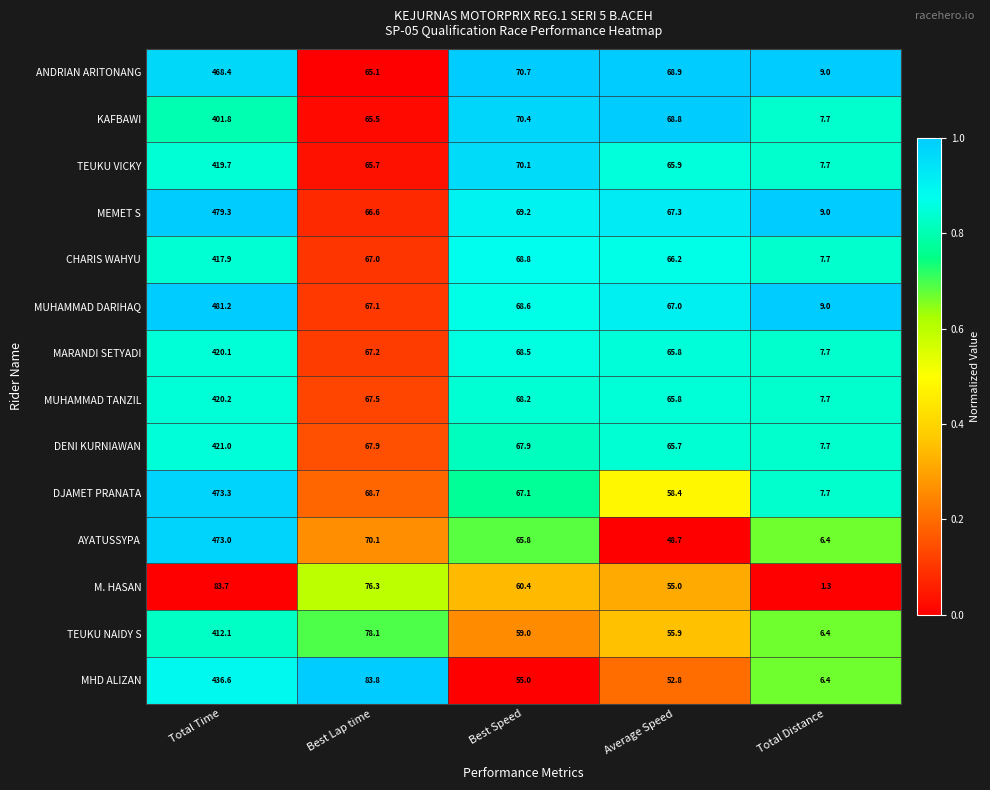

Is it true that MUHAMMAD DARIHAQ equals 481.2 at Total Time?

True